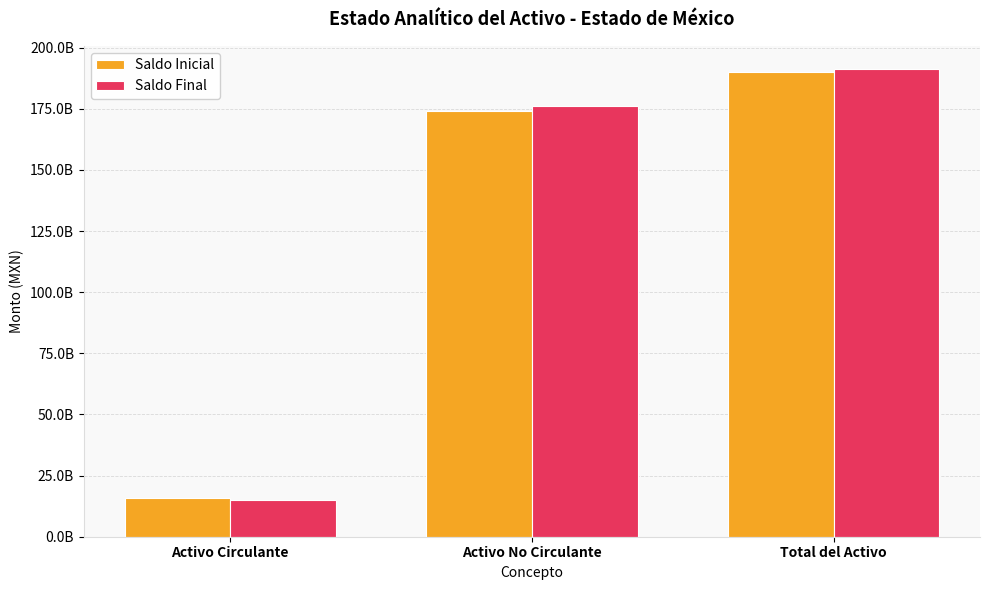

Which series has the widest spread of values?

Saldo Final